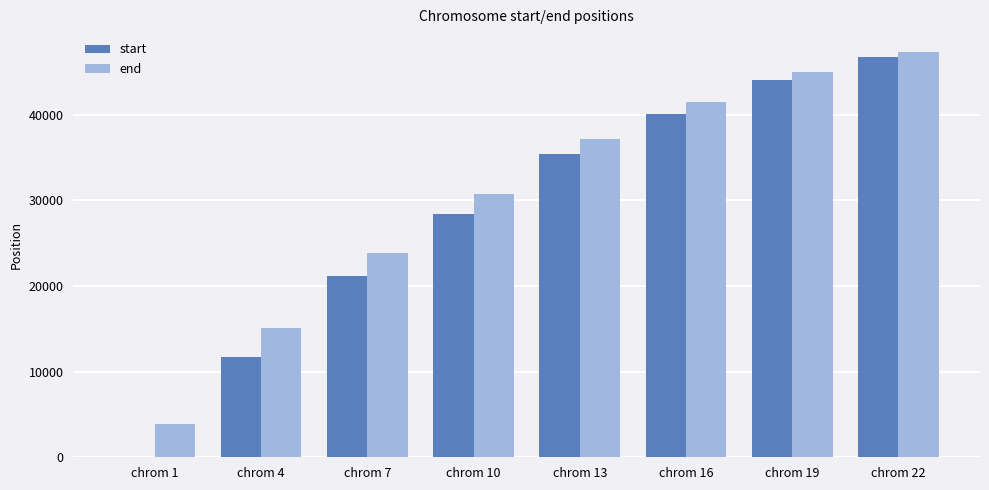

At which category is the sum across all series the highest?

chrom 22